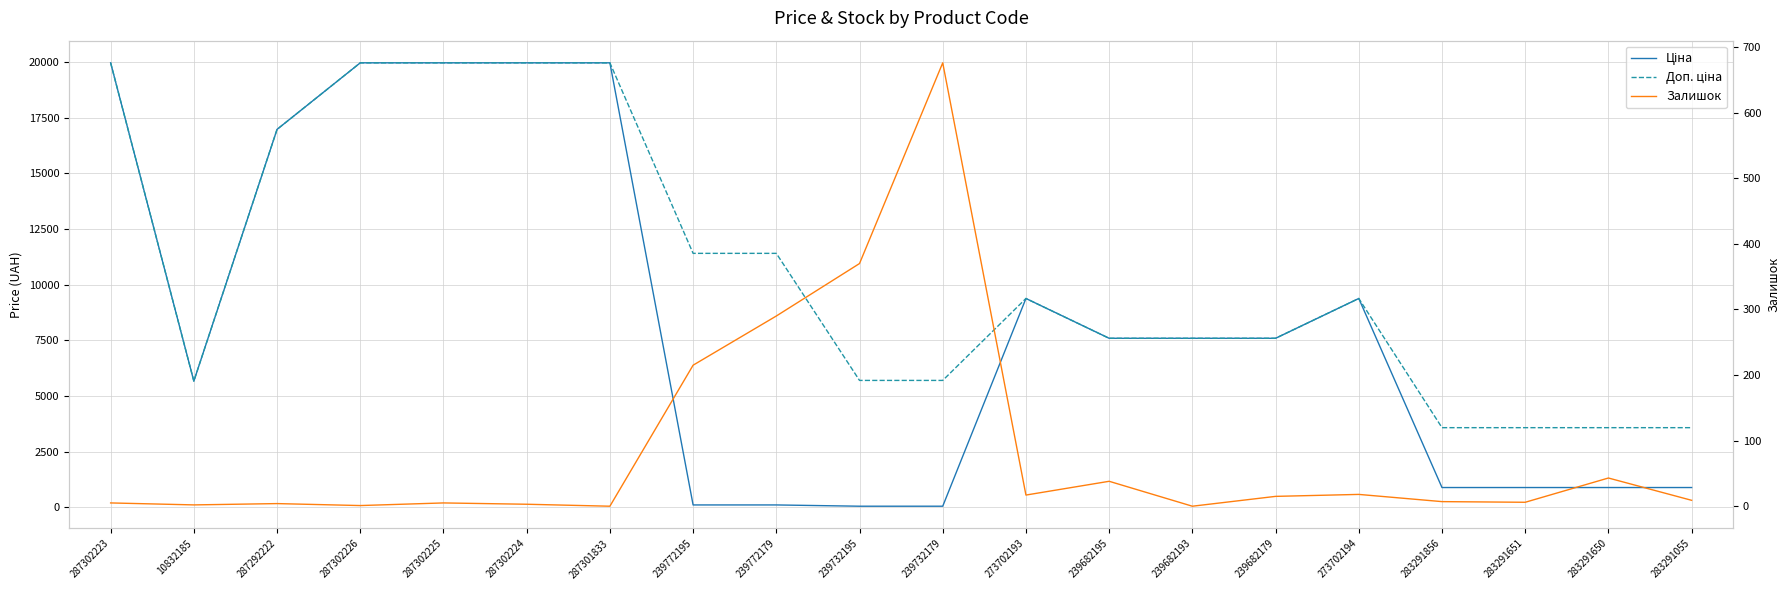

What is the lowest value of the Доп. ціна series?

3583.6